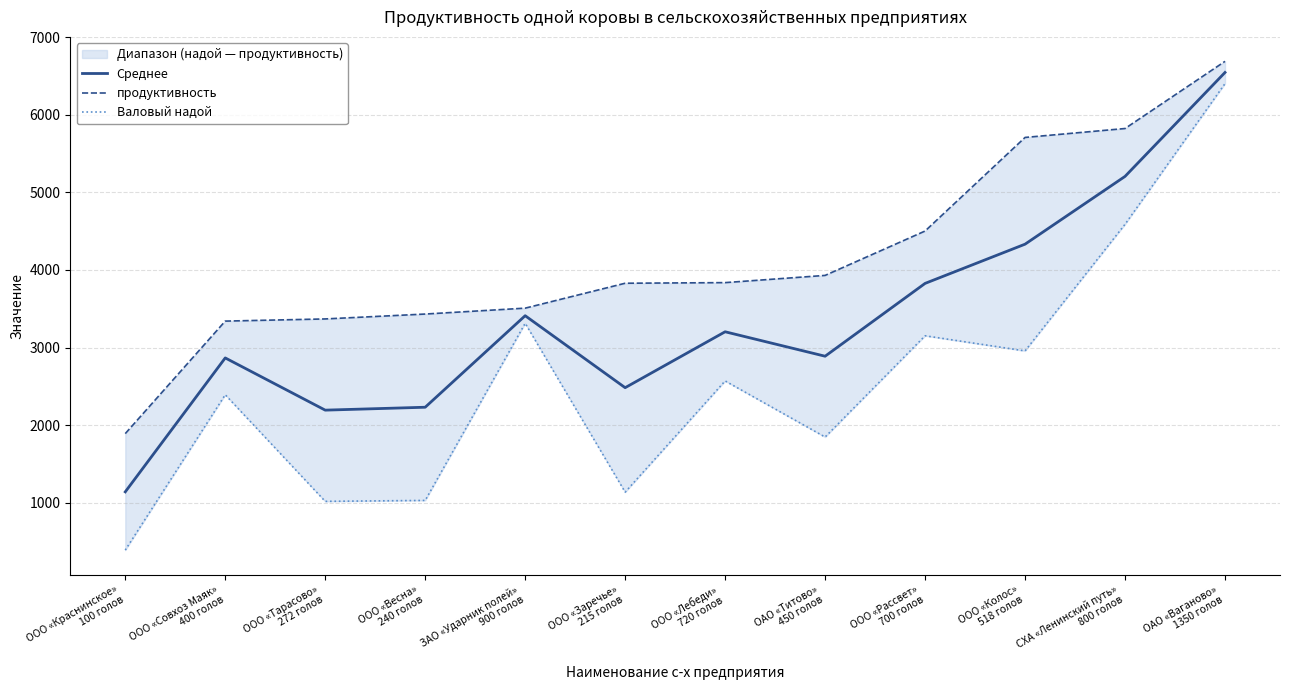

Reading left to right, transcribe all the data shown in this chart.

Среднее: 1140.5	2866.5	2193.5	2231.0	3410.5	2483.0	3203.5	2888.5	3827.0	4332.5	5206.0	6545.5
продуктивность: 1891.0	3341.0	3369.0	3432.0	3508.0	3829.0	3837.0	3930.0	4502.0	5708.0	5823.0	6689.0
Валовый надой: 390.0	2392.0	1018.0	1030.0	3313.0	1137.0	2570.0	1847.0	3152.0	2957.0	4589.0	6402.0